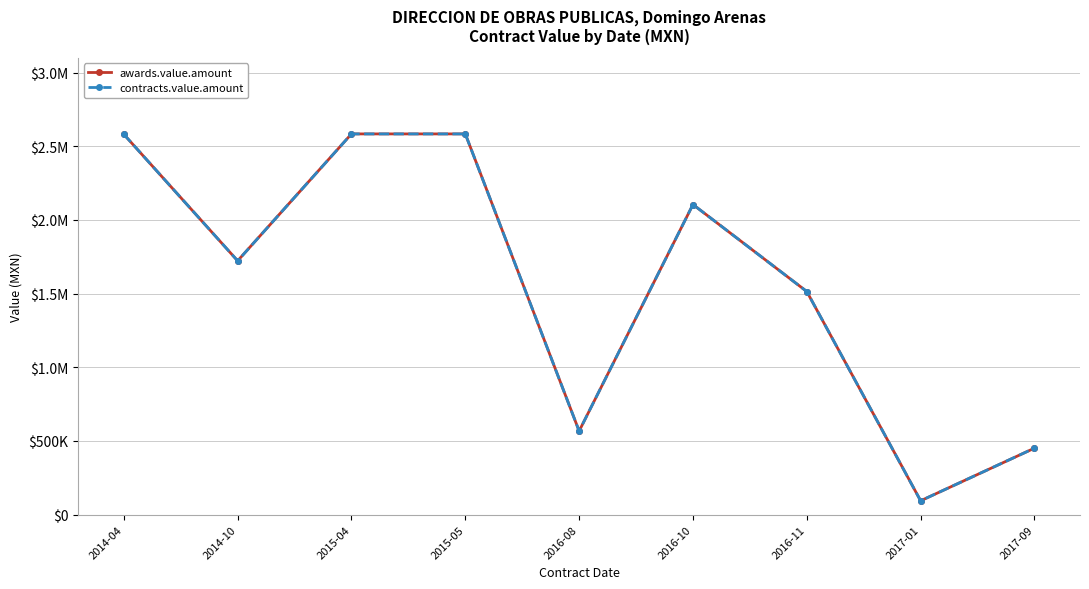

What are all the series names shown in the legend?

awards.value.amount, contracts.value.amount